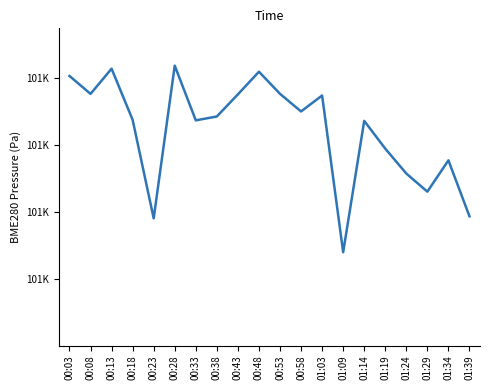

Rank the categories by value from highest to lowest.

00:28, 00:13, 00:48, 00:03, 00:53, 00:08, 00:43, 01:03, 00:58, 00:38, 00:18, 00:33, 01:14, 01:19, 01:34, 01:24, 01:29, 01:39, 00:23, 01:09